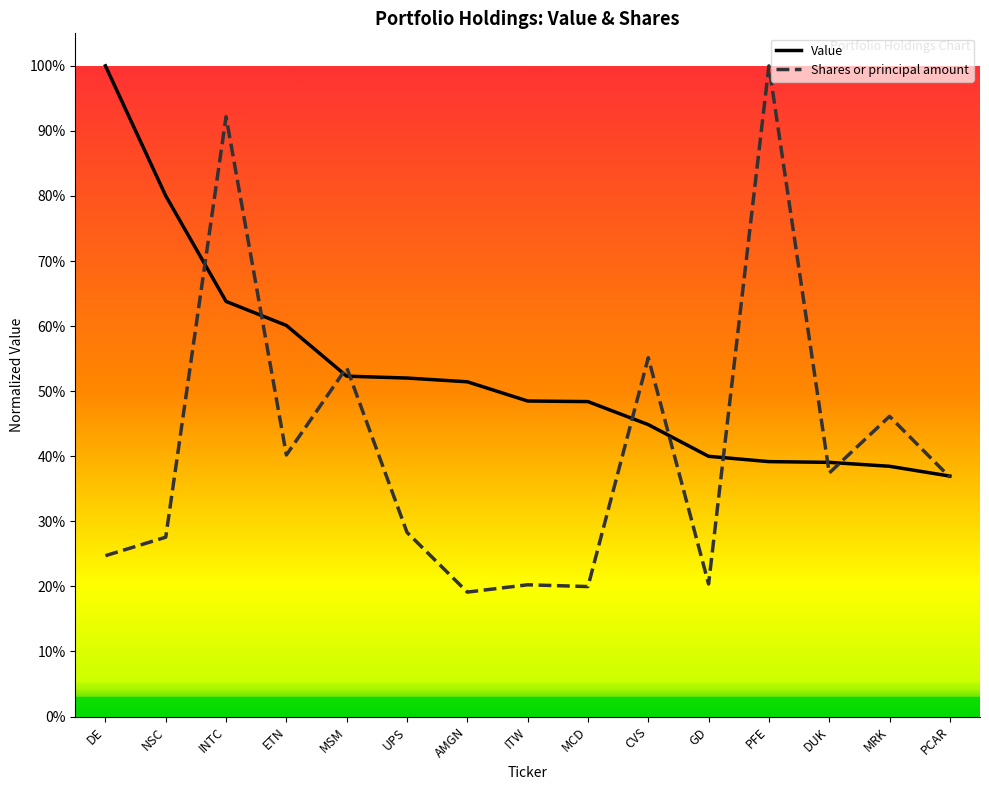

The Value series shows 0.8 at UPS. True or false?

False